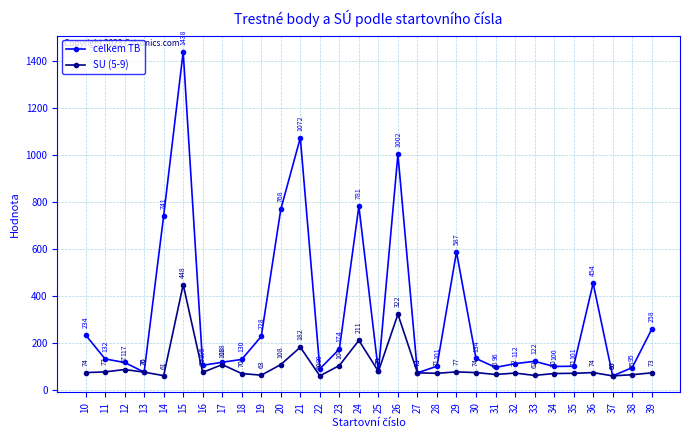

True or false: celkem TB has a value of 39 at 28.

False